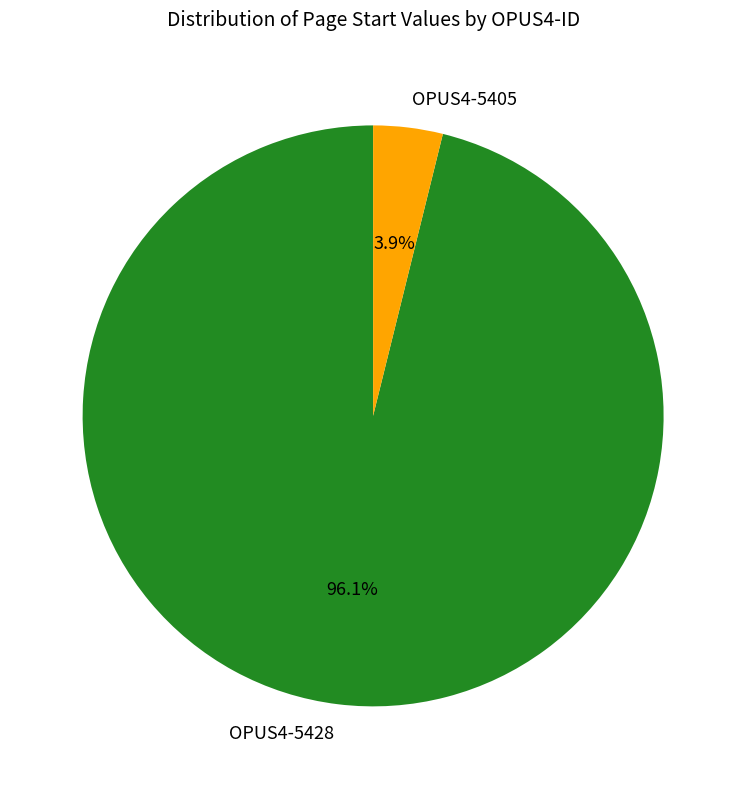

What percentage is the OPUS4-5428 slice, to the nearest percent?

96%